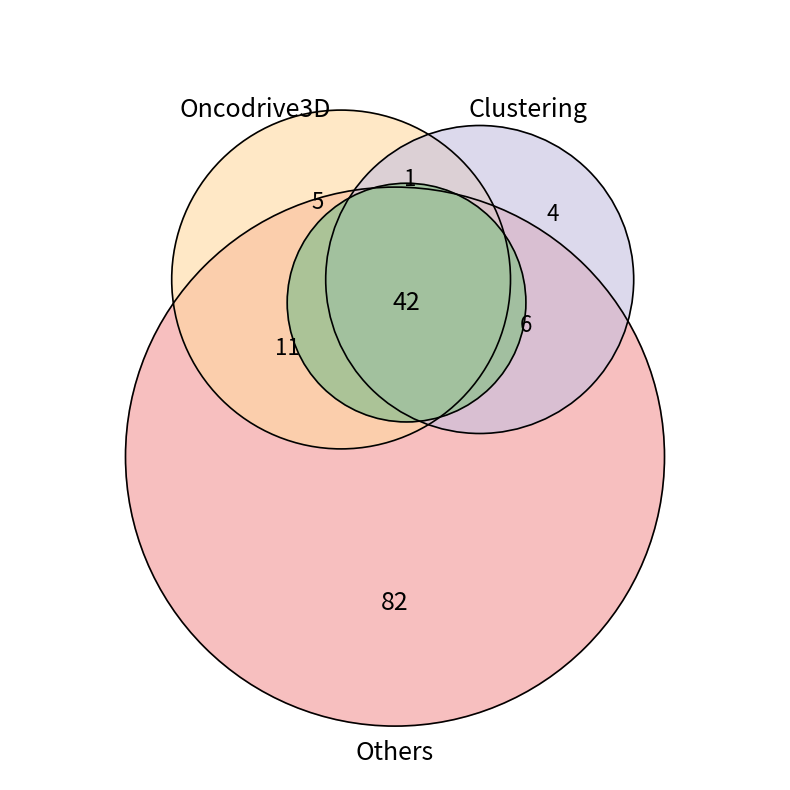

The 6 slice represents 15% of the pie. True or false?

False